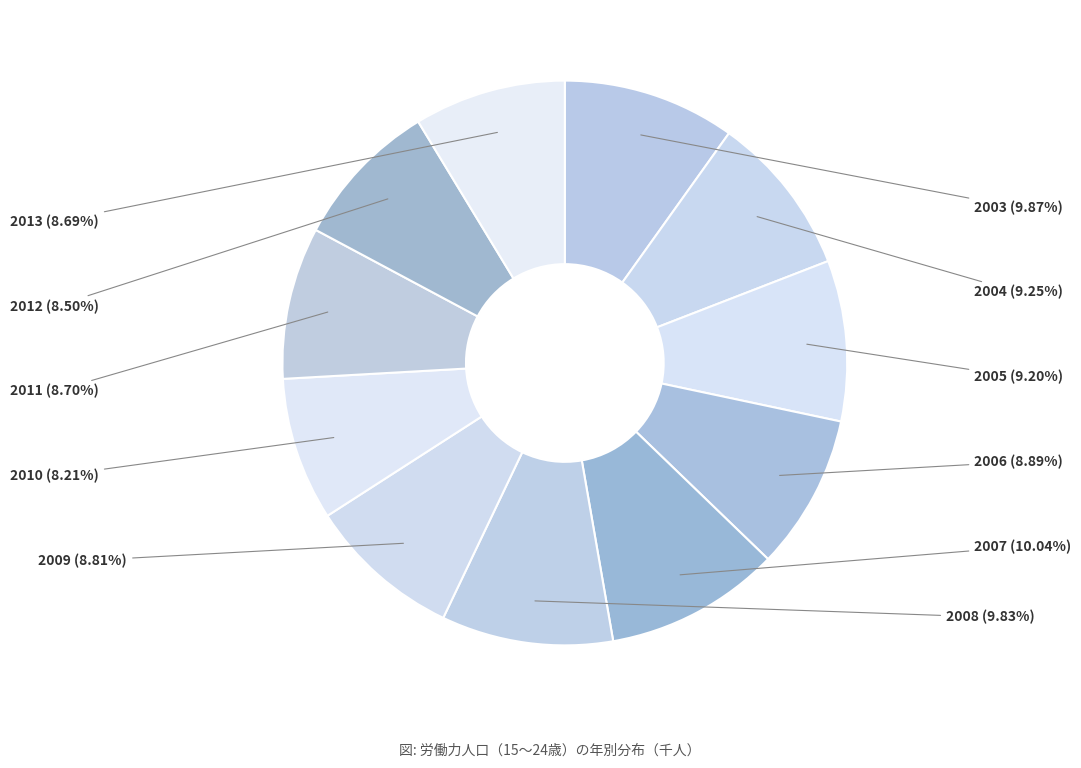

Count the number of slices in the pie.

11